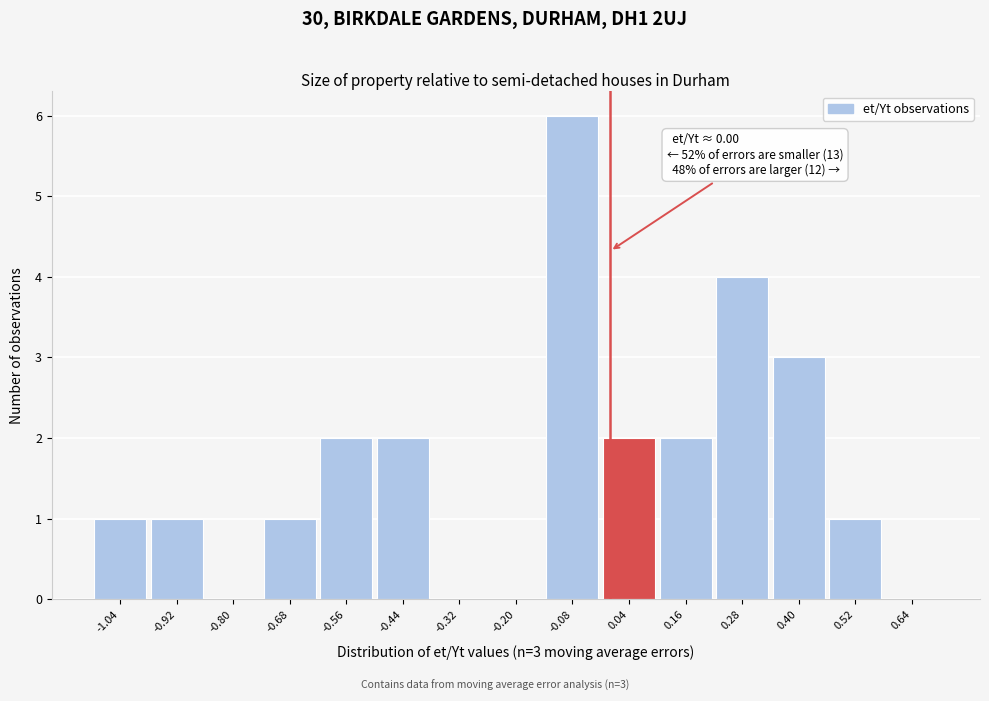

Which range on the x-axis has the tallest bar?

-0.14 to -0.02